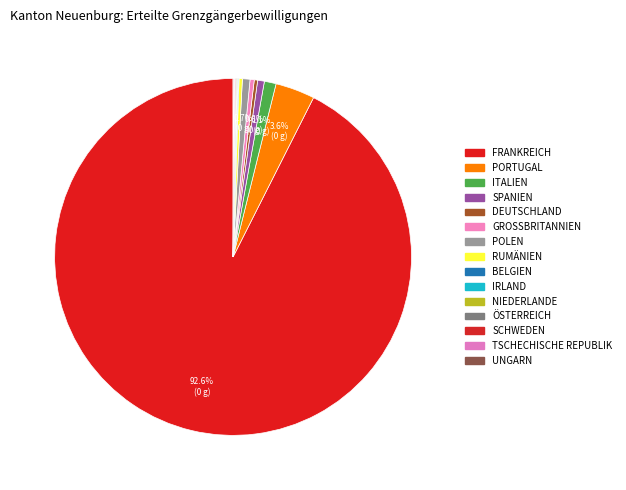

How many slices are in this pie chart?

15